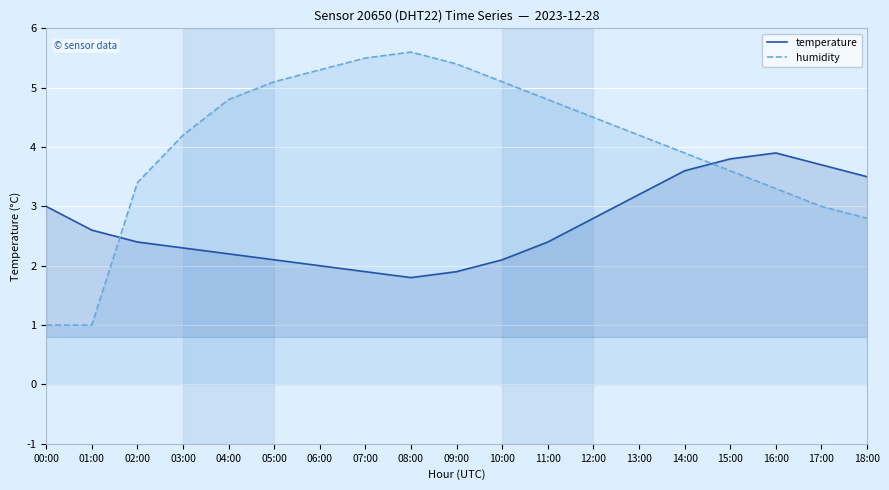

How many lines are shown in the chart?

2